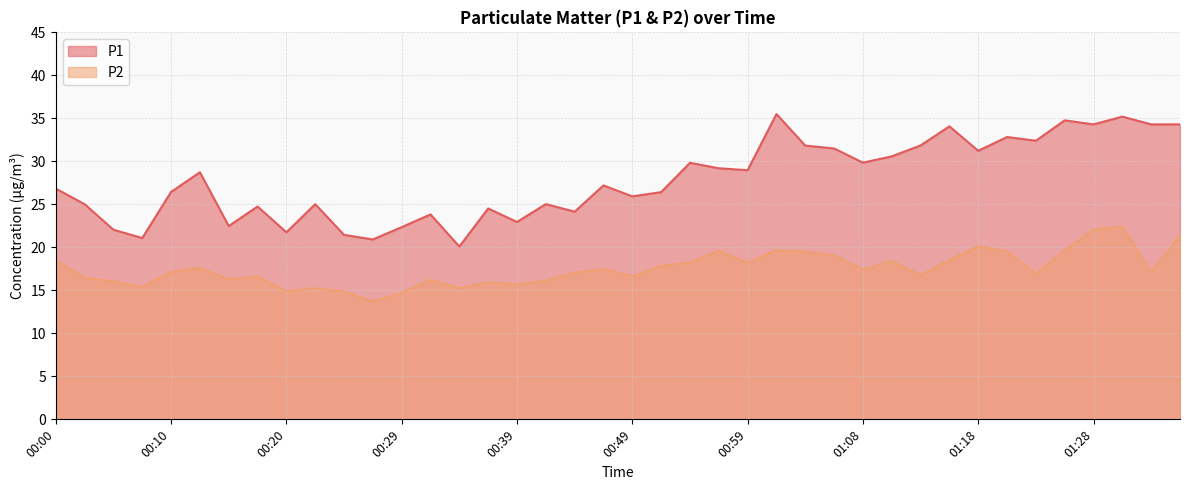

True or false: P1 has a value of 21.8 at 00:20.

True